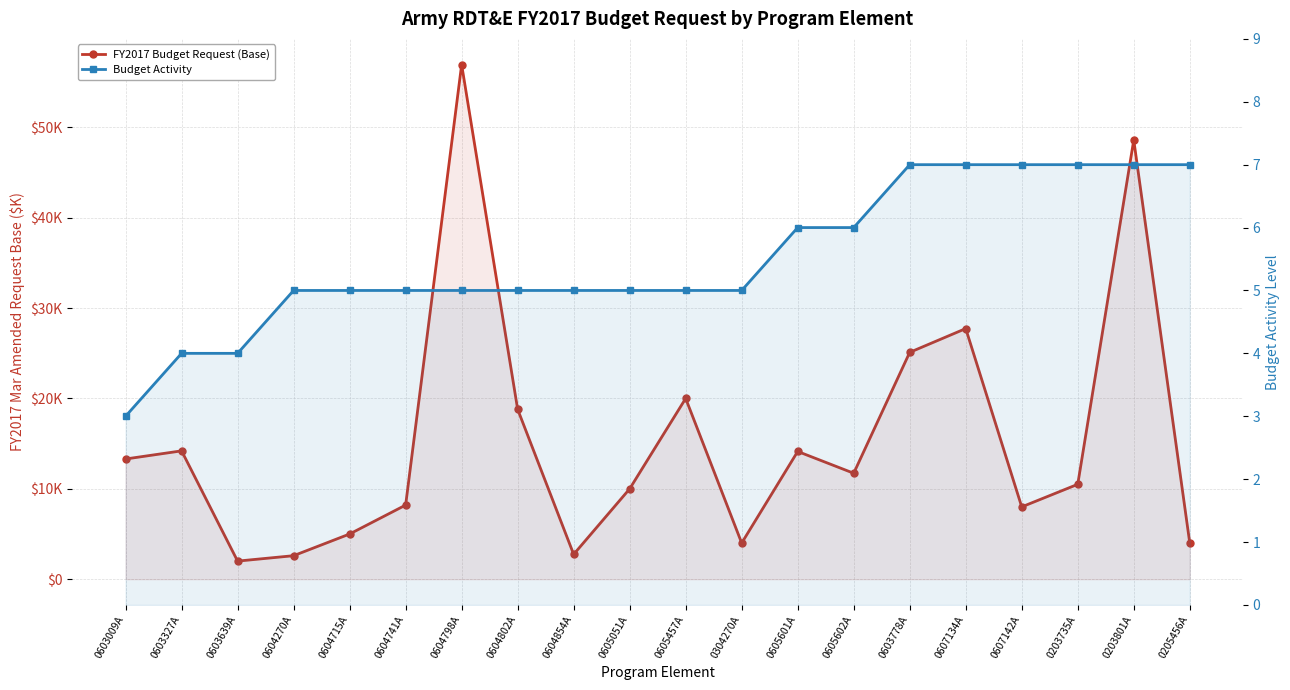

List the labels in order of FY2017 Budget Request (Base) value, smallest first.

0603639A, 0604270A, 0604854A, 0304270A, 0205456A, 0604715A, 0607142A, 0604741A, 0605051A, 0203735A, 0605602A, 0603009A, 0605601A, 0603327A, 0604802A, 0605457A, 0603778A, 0607134A, 0203801A, 0604798A